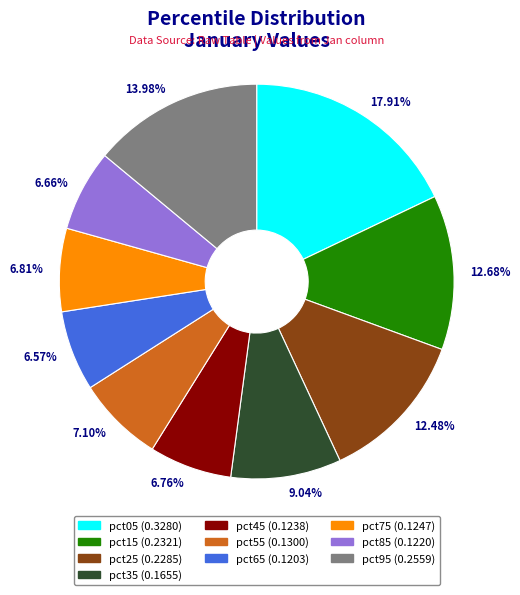

The pct85 slice represents 7% of the pie. True or false?

True